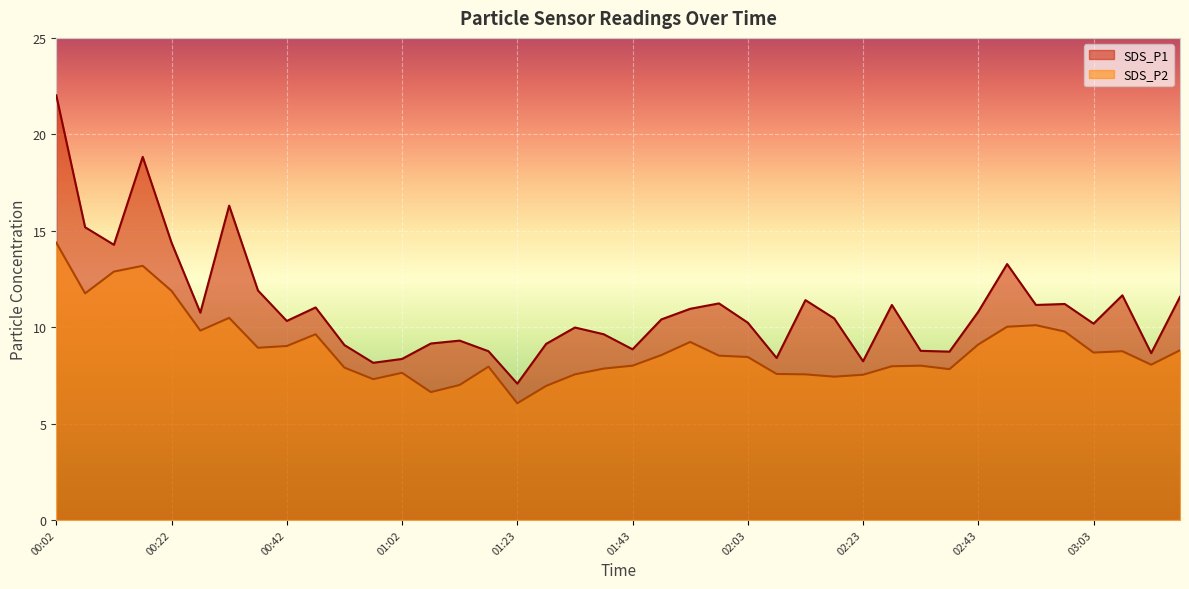

List the labels in order of SDS_P1 value, largest first.

00:02, 00:17, 00:32, 00:07, 00:22, 00:12, 02:48, 00:37, 03:08, 03:18, 02:13, 01:58, 02:58, 02:28, 02:53, 00:47, 01:53, 02:43, 00:27, 02:18, 01:48, 00:42, 02:03, 03:03, 01:33, 01:38, 01:12, 01:07, 01:28, 00:52, 01:43, 02:33, 01:17, 02:38, 03:13, 02:08, 01:02, 02:23, 00:57, 01:23